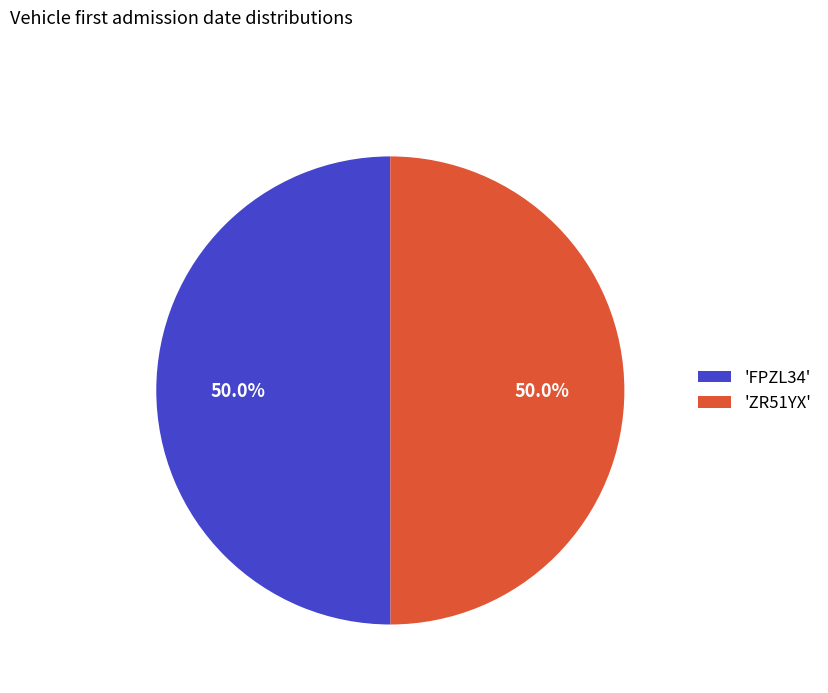

Approximately how many times larger is the value at 'ZR51YX' compared to 'FPZL34'?

1.0